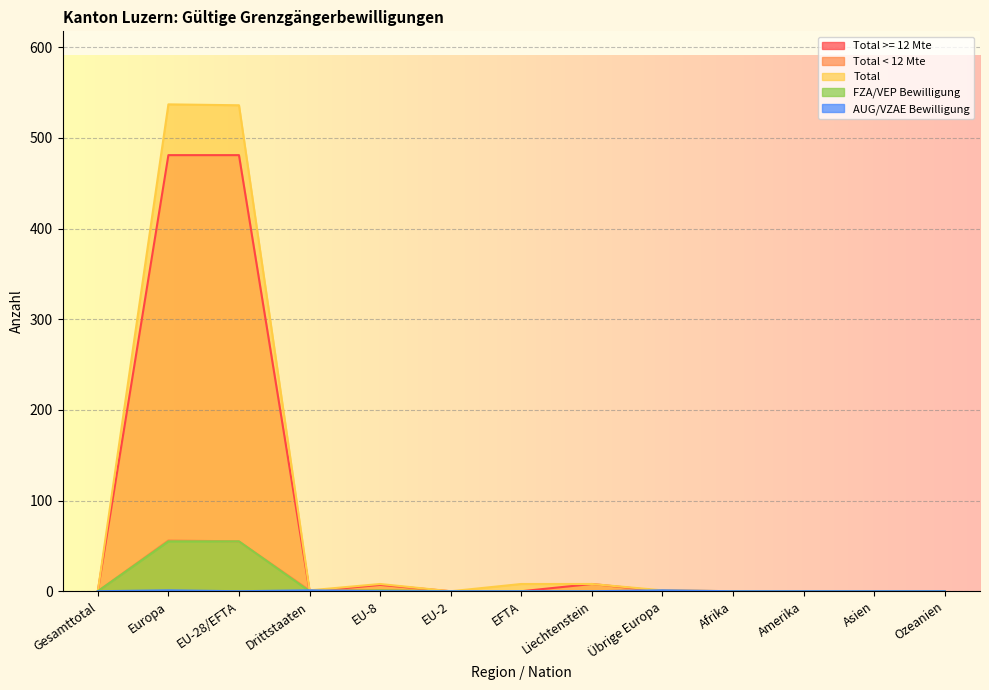

What is the total value across all series at EU-28/EFTA?

1127